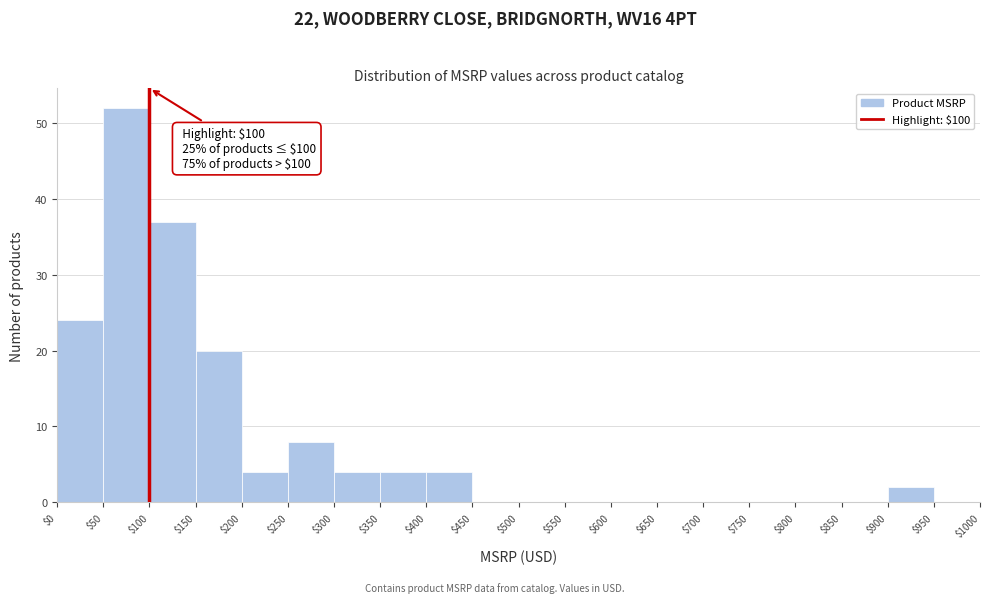

Over which range of the x-axis is the bar tallest?

$50 to $100